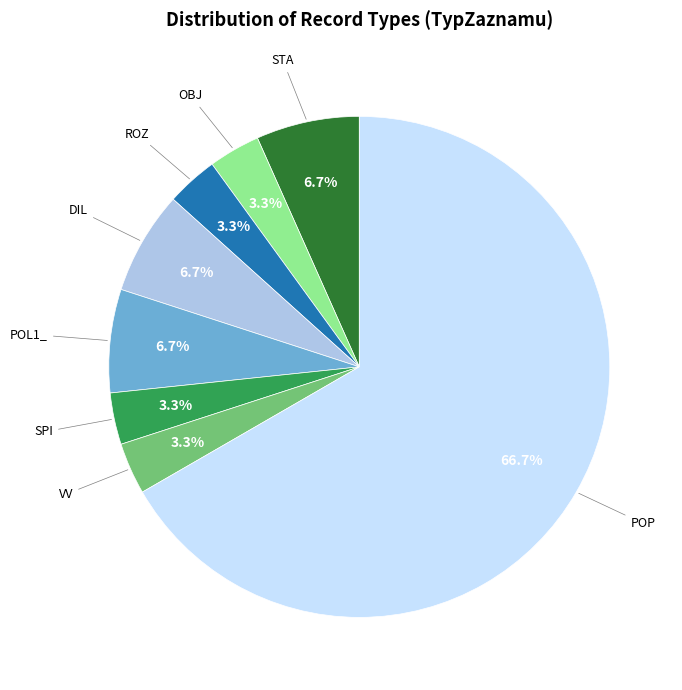

Is there any slice that represents more than half of the pie?

Yes